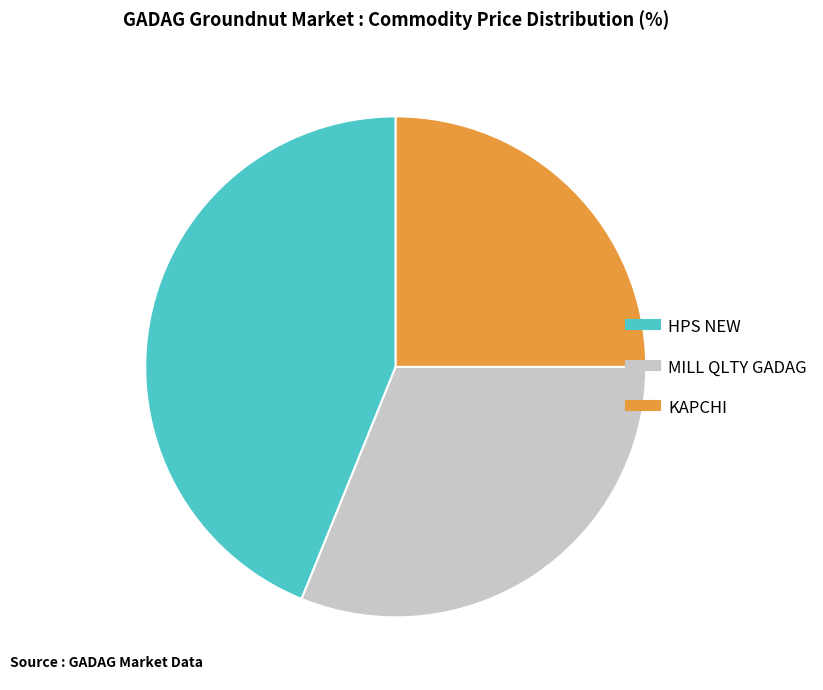

Rank the categories by value from highest to lowest.

HPS NEW, MILL QLTY GADAG, KAPCHI